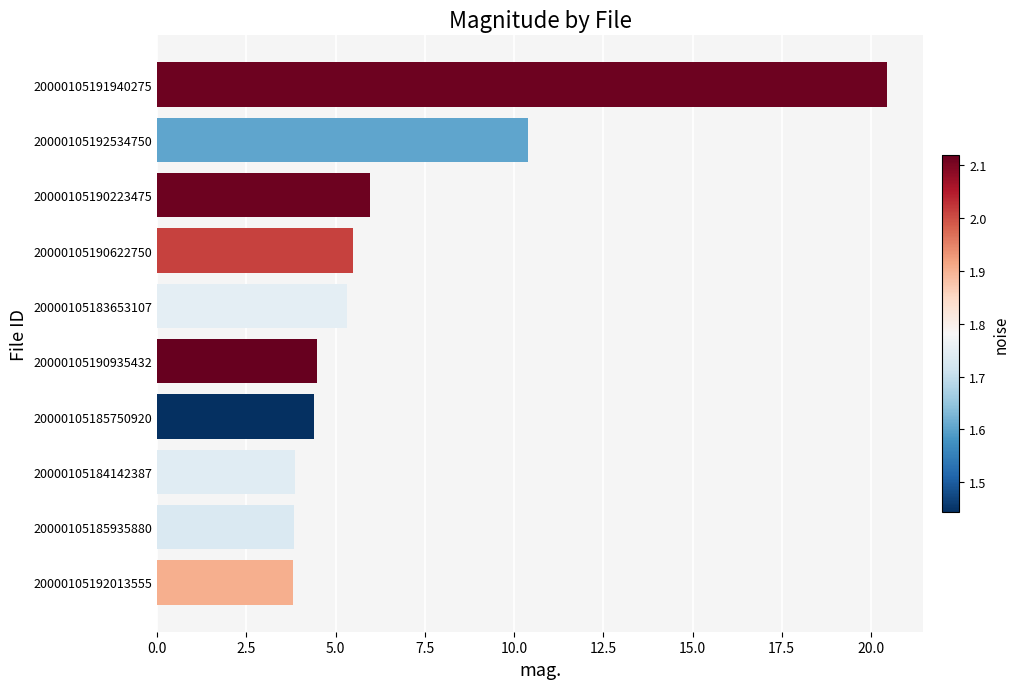

What is the greatest value displayed?

20.4